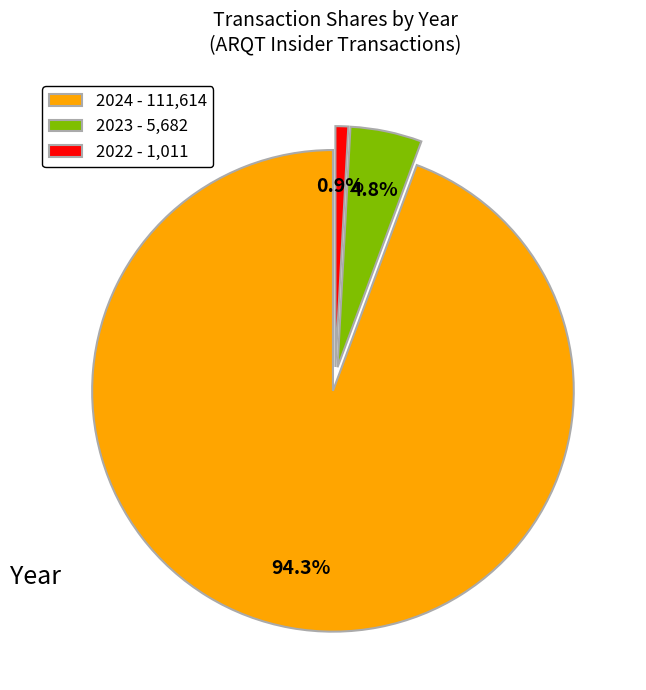

Rank the categories by value from lowest to highest.

2022 - 1,011, 2023 - 5,682, 2024 - 111,614